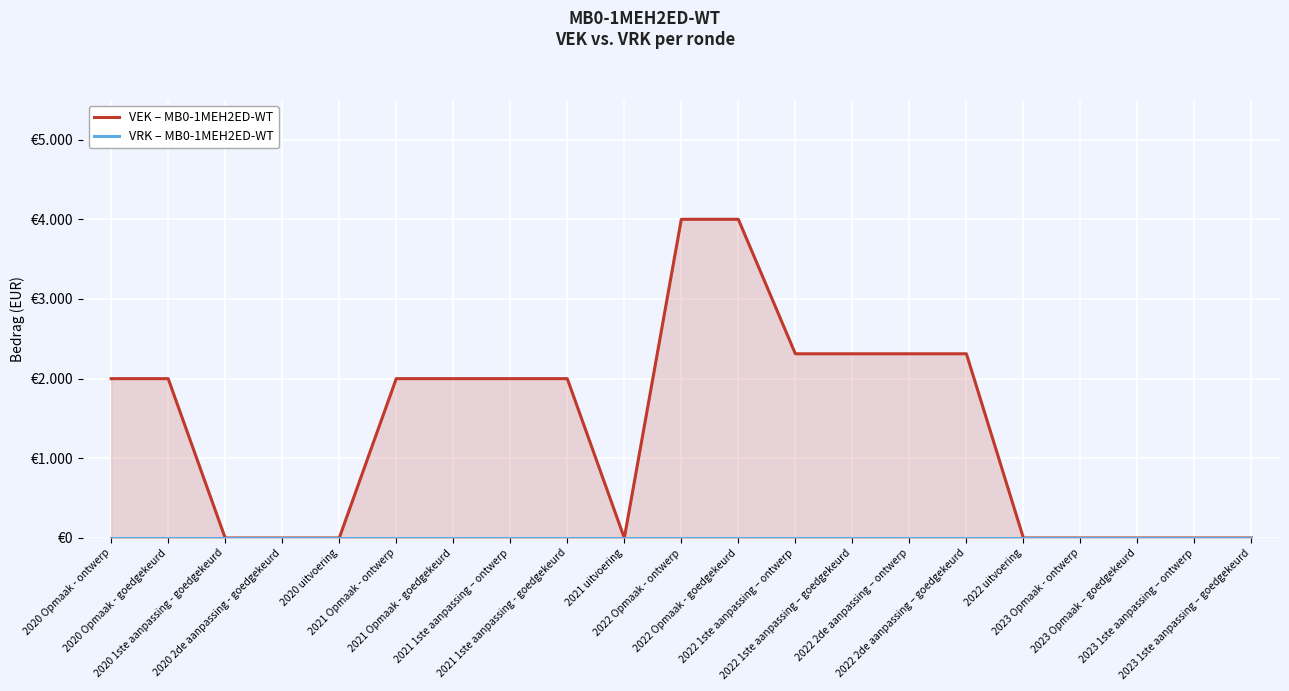

Rank the series at 2023 Opmaak – goedgekeurd from highest to lowest value.

VEK – MB0-1MEH2ED-WT, VRK – MB0-1MEH2ED-WT